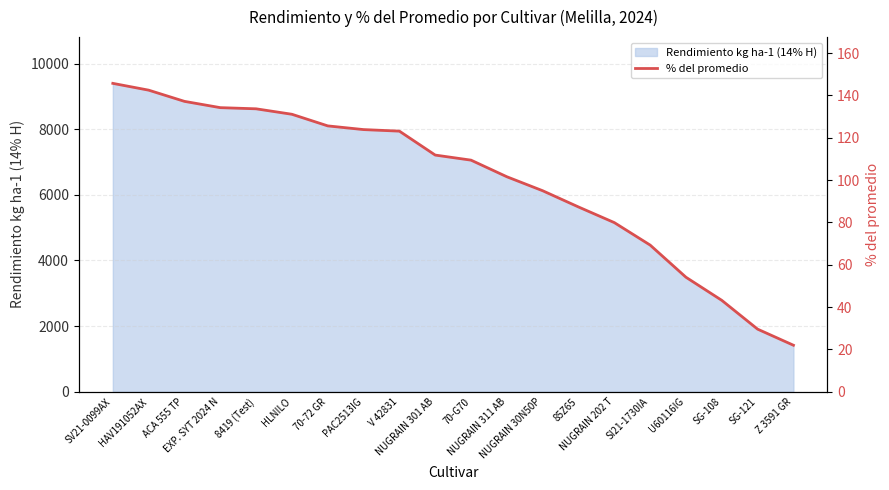

Is it true that the value at NUGRAIN 30N50P is 153.7?

False